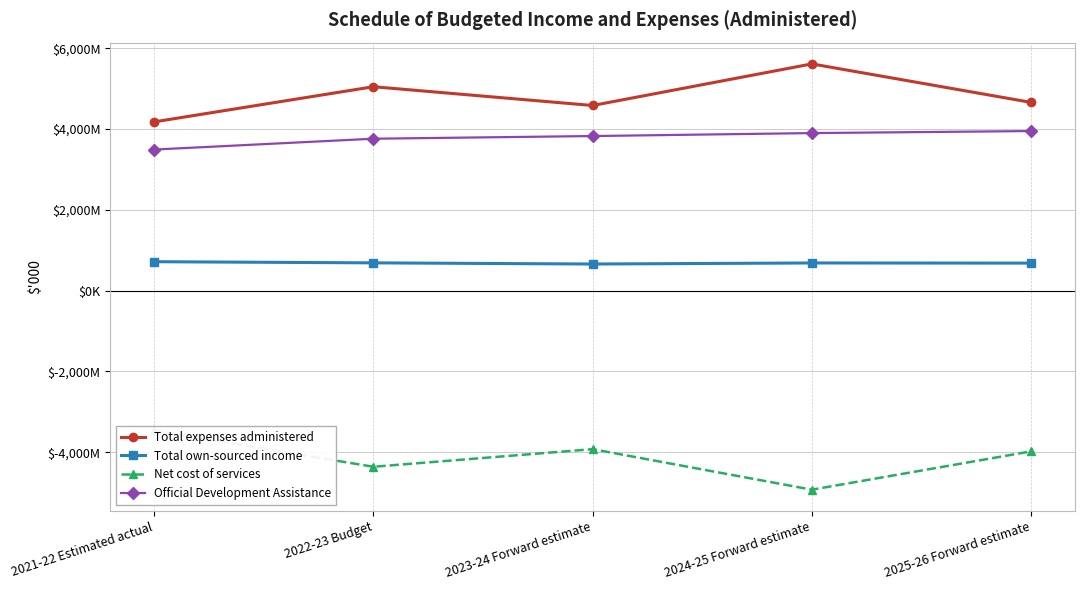

Which series has the widest spread of values?

Net cost of services